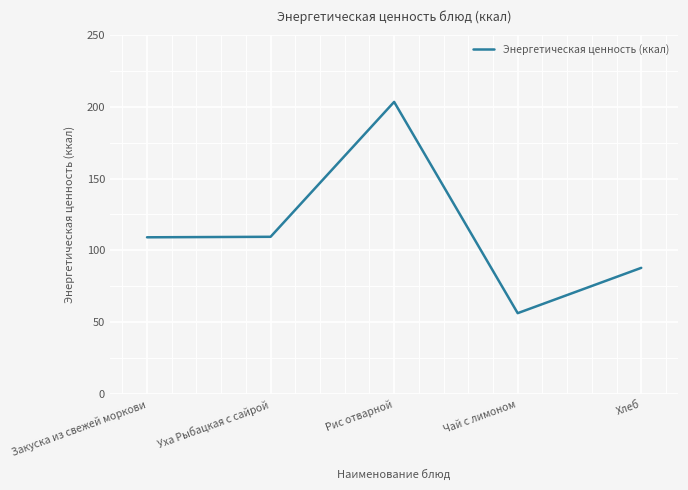

Which label corresponds to the smallest value in the chart?

Чай с лимоном